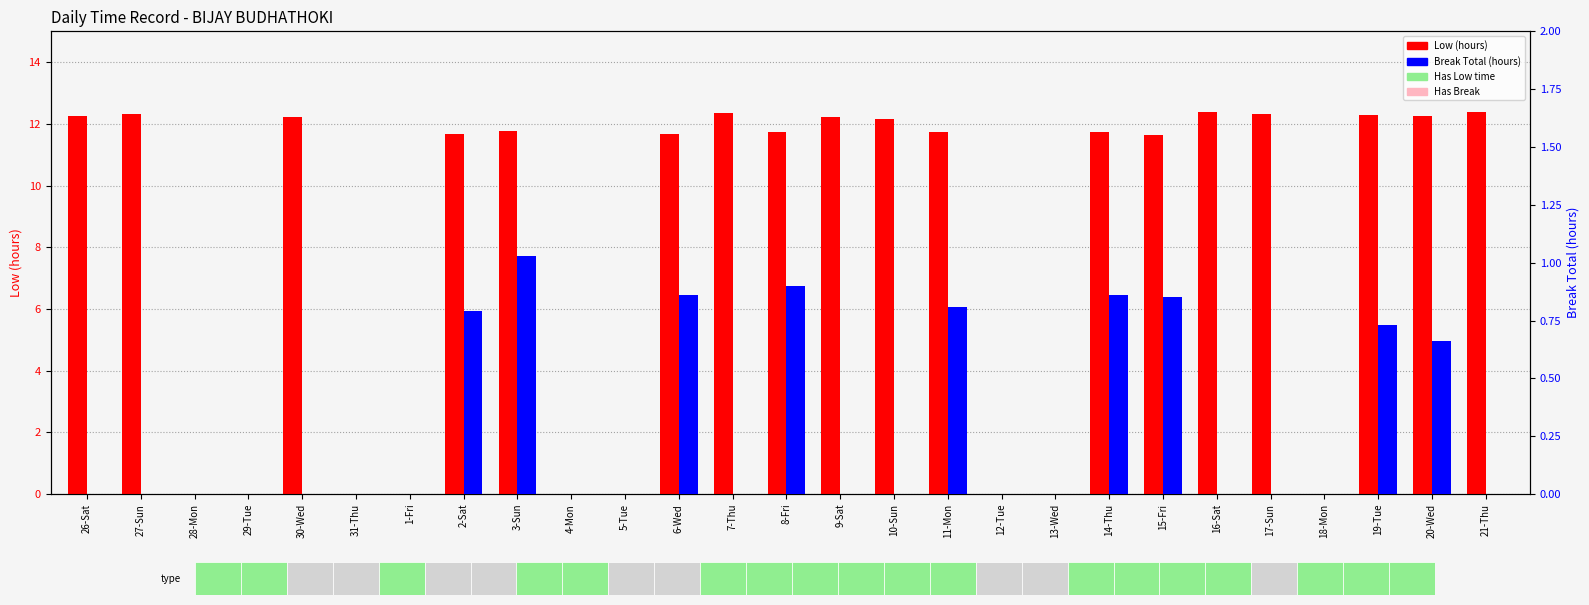

How many data points in Low are above 11?

18